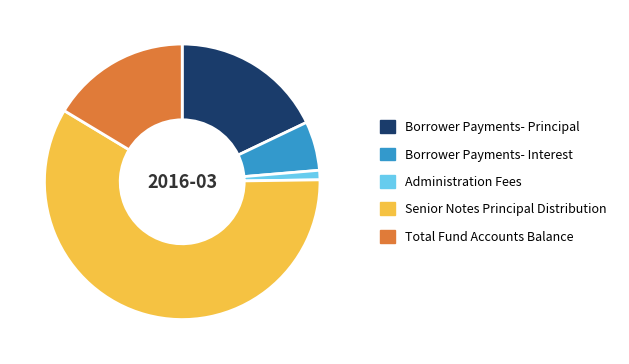

Does any single category account for the majority?

Yes